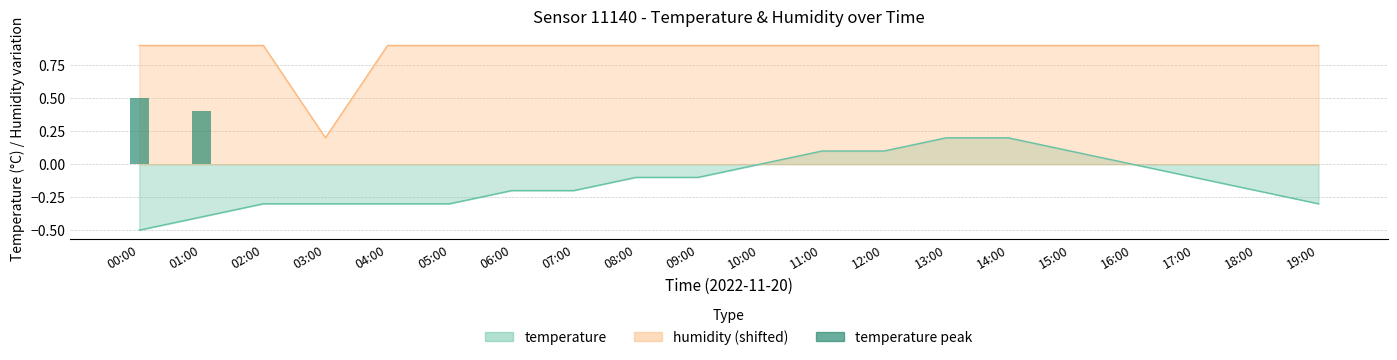

List the labels in order of value, smallest first.

02:00, 03:00, 04:00, 05:00, 06:00, 07:00, 08:00, 09:00, 10:00, 11:00, 12:00, 13:00, 14:00, 15:00, 16:00, 17:00, 18:00, 19:00, 01:00, 00:00